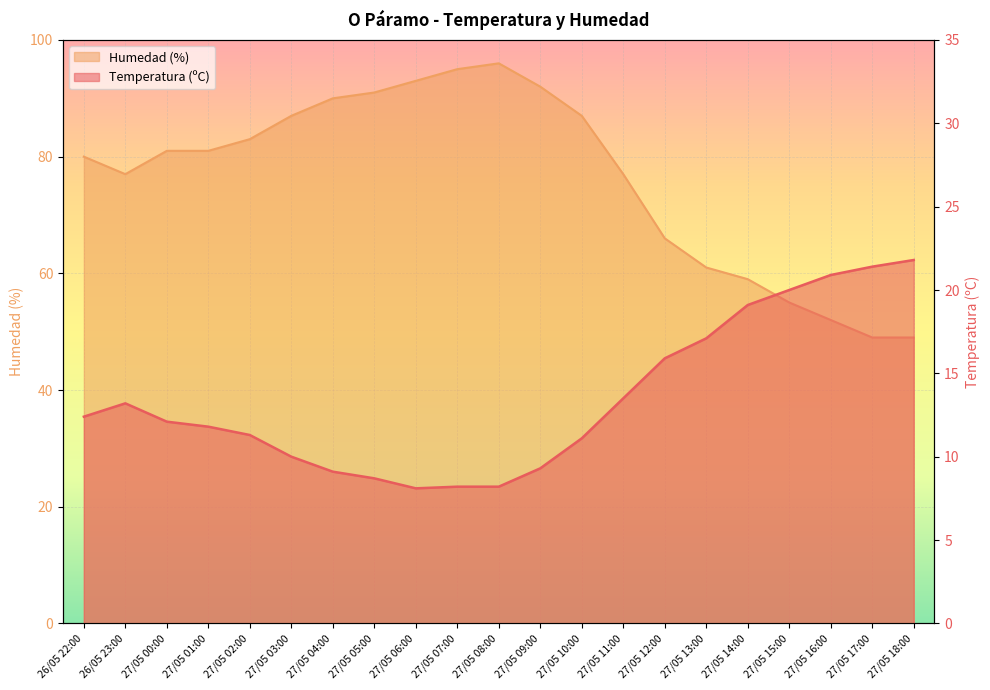

What is the sum of the Temperatura (ºC) values at 26/05 22:00 and 26/05 23:00?

25.6